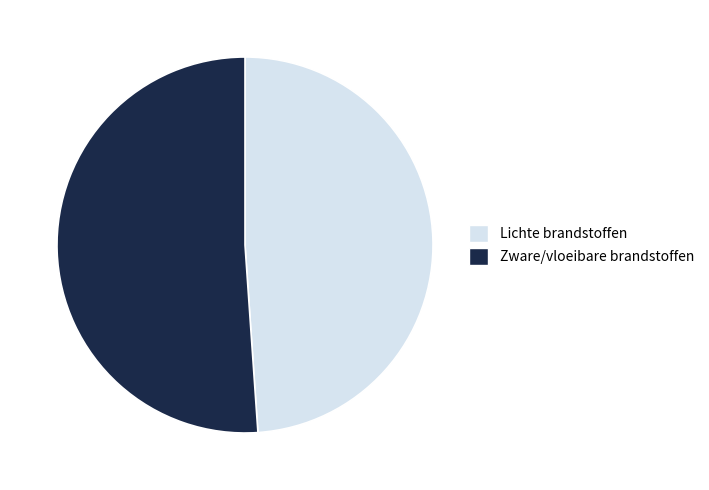

The Lichte brandstoffen slice represents 49% of the pie. True or false?

True